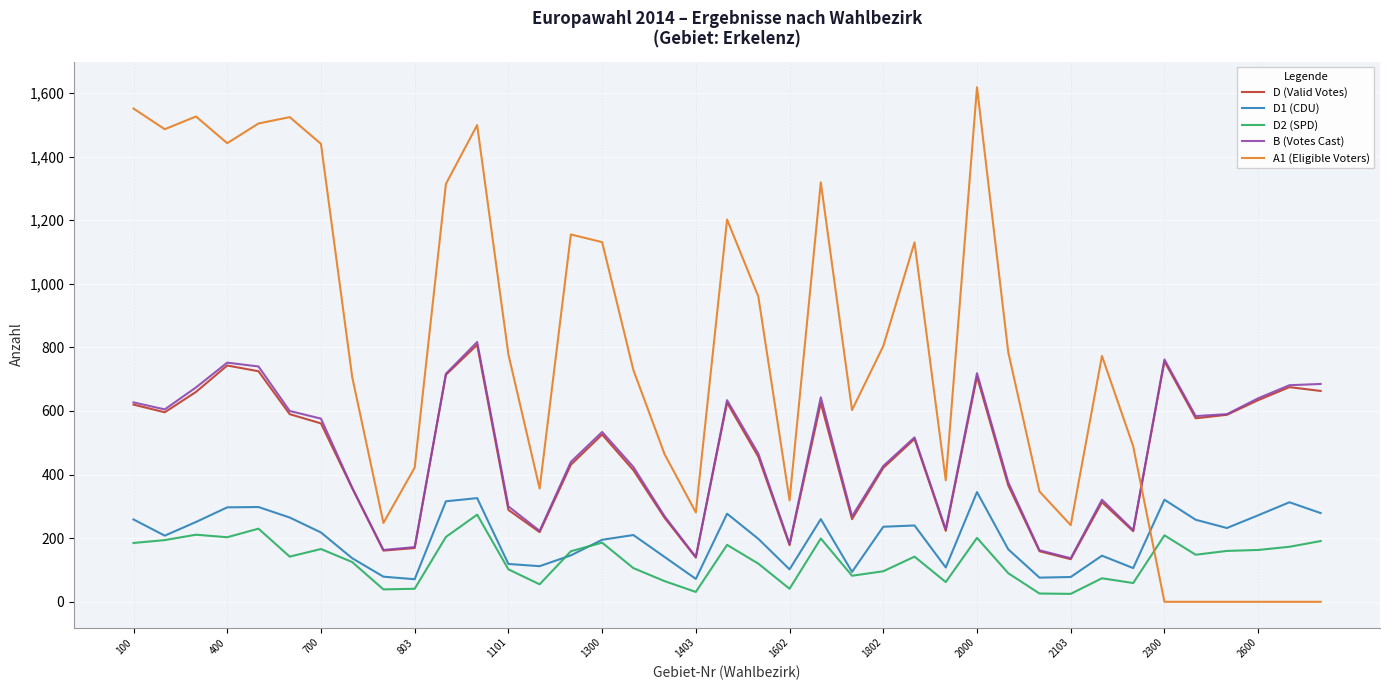

Which series has the largest range (max minus min)?

A1 (Eligible Voters)